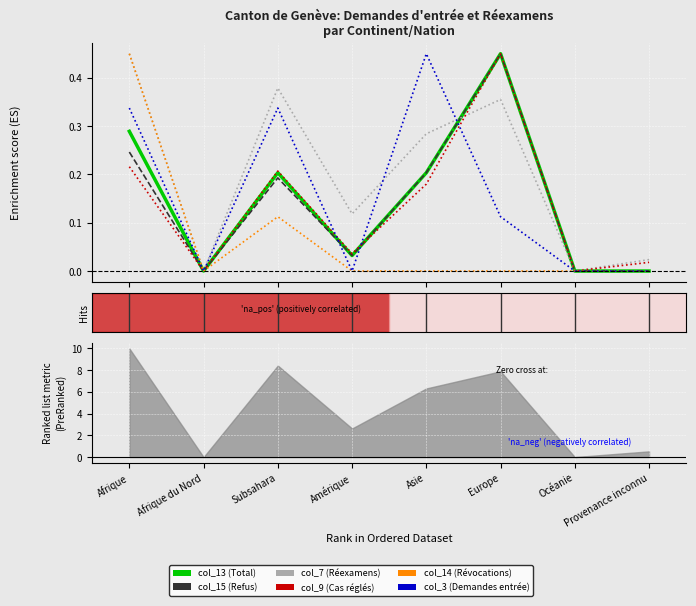

True or false: col_3 (Demandes entrée) and col_15 (Refus) intersect in this chart.

True